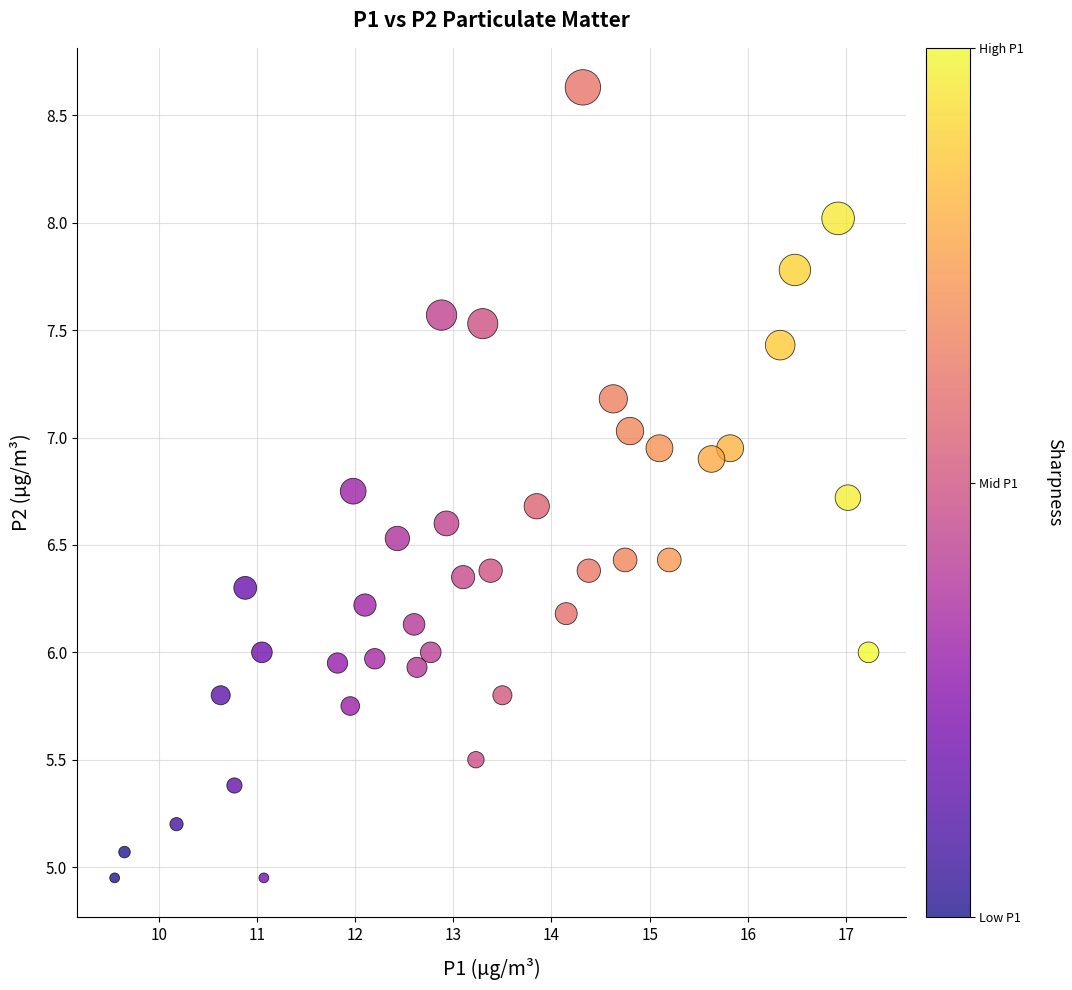

What is the range of X values (max minus min)?

7.7